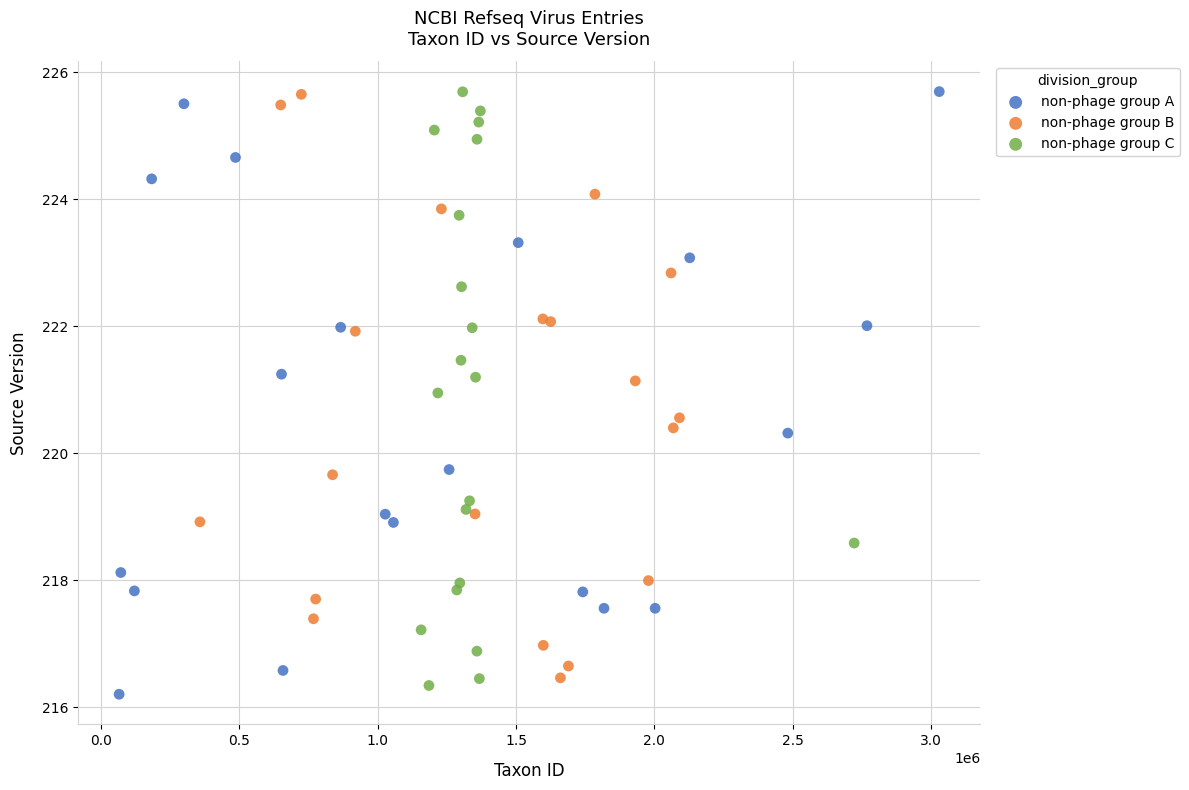

What are all the series names shown in the legend?

non-phage group A, non-phage group B, non-phage group C